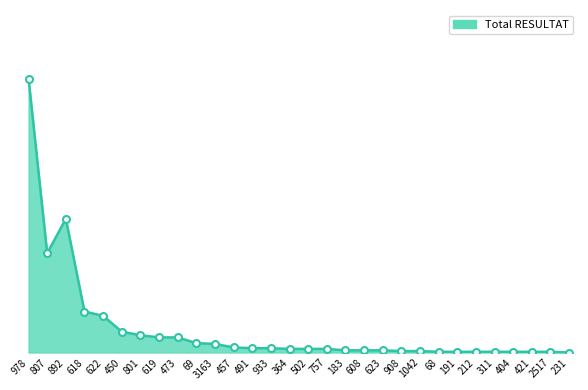

What is the average value?

33